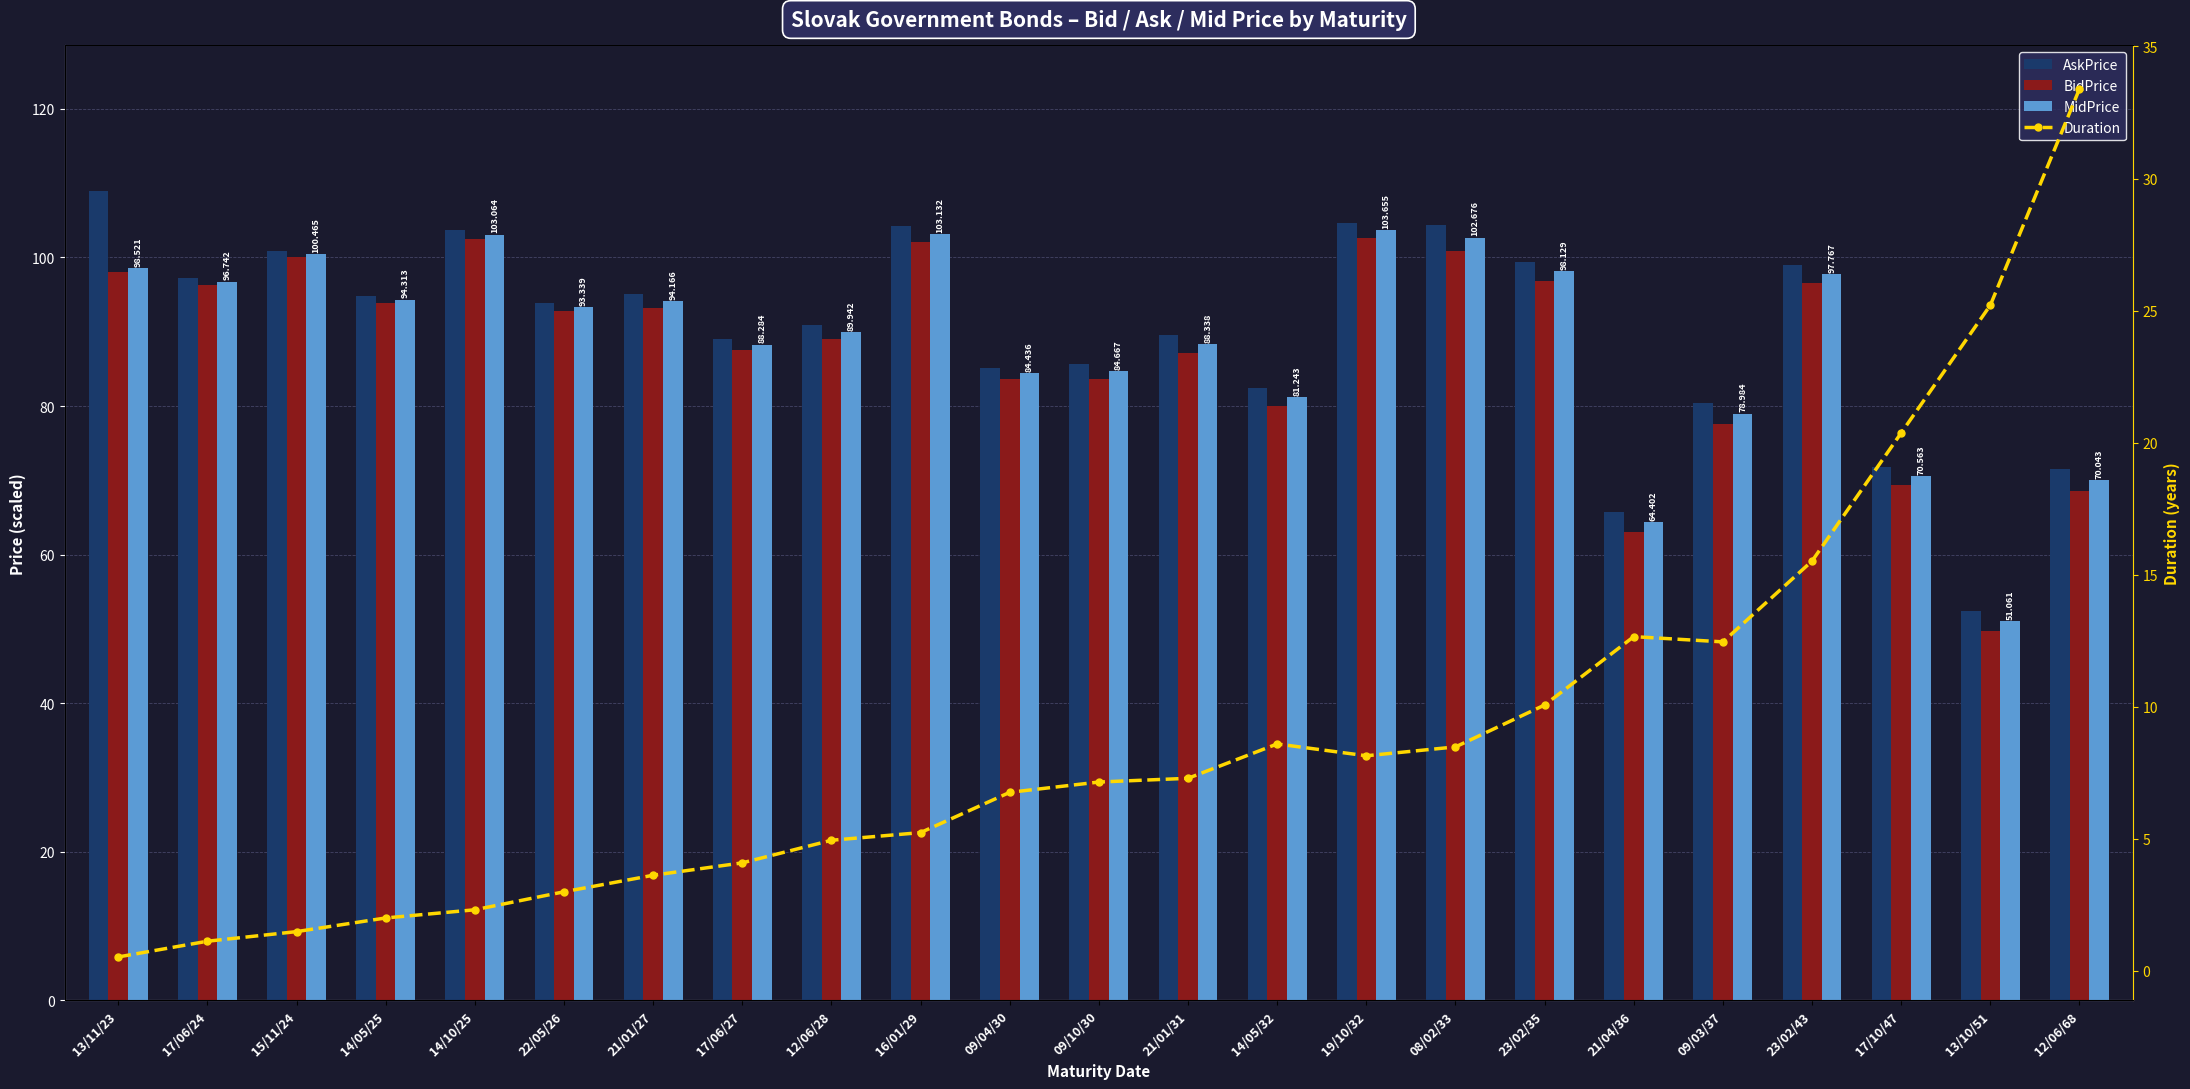

Does the chart contain stacked bars?

No